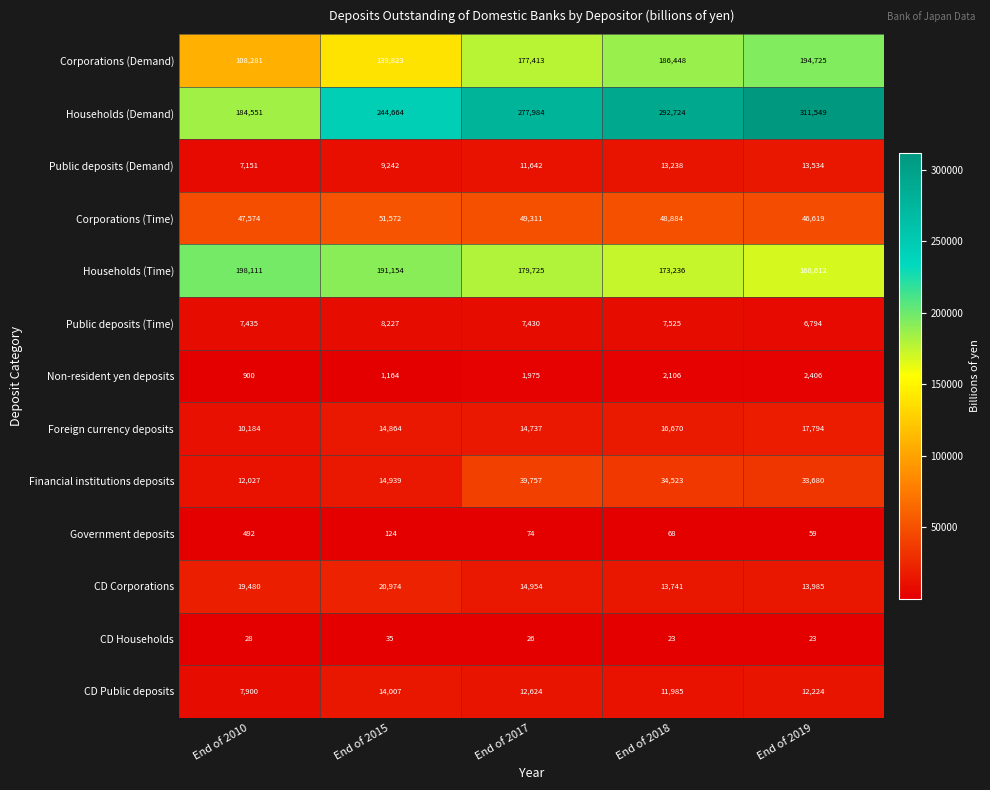

Which series has the largest total across all categories?

Households (Demand)